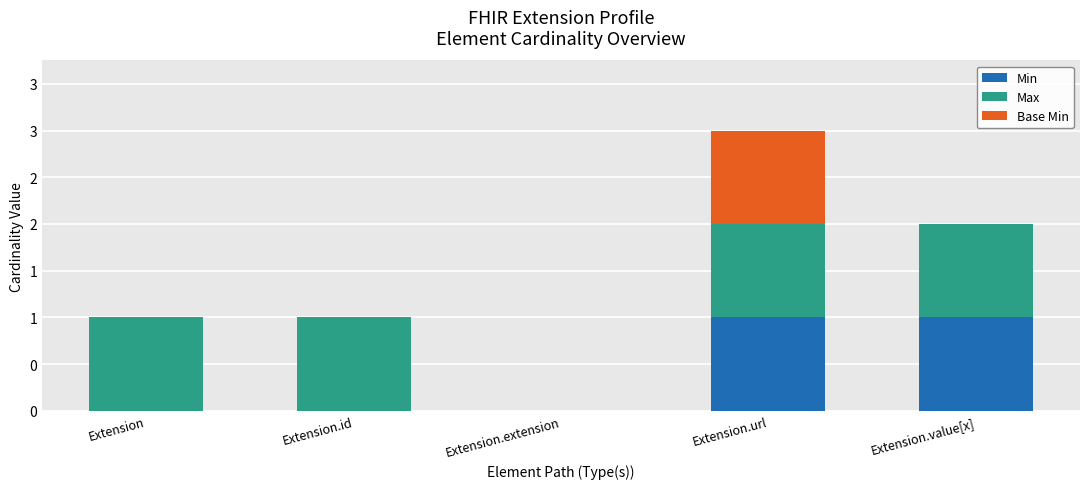

What are all the series names shown in the legend?

Min, Max, Base Min